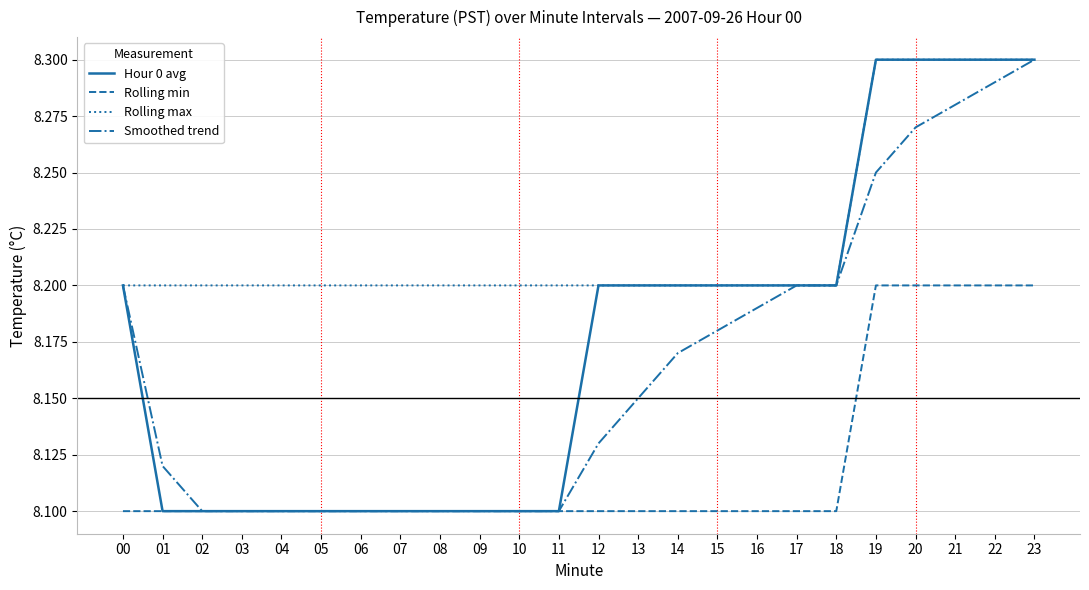

Count the Rolling max values in the range 8 to 9.

24